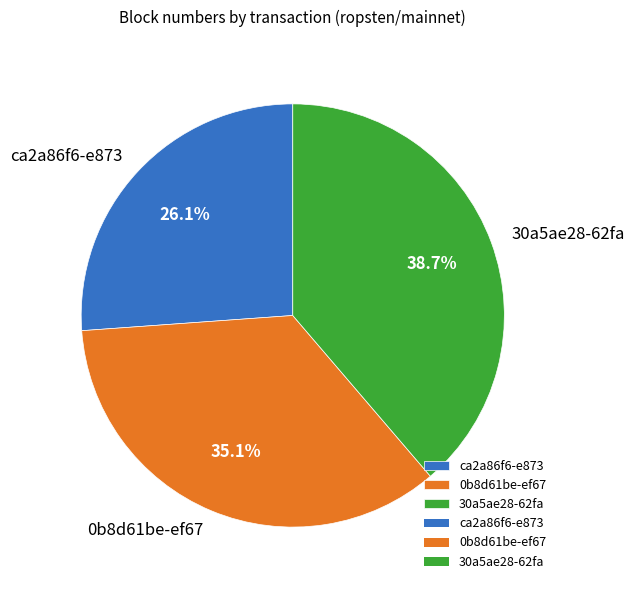

True or false: ca2a86f6-e873 accounts for 32% of the total.

False